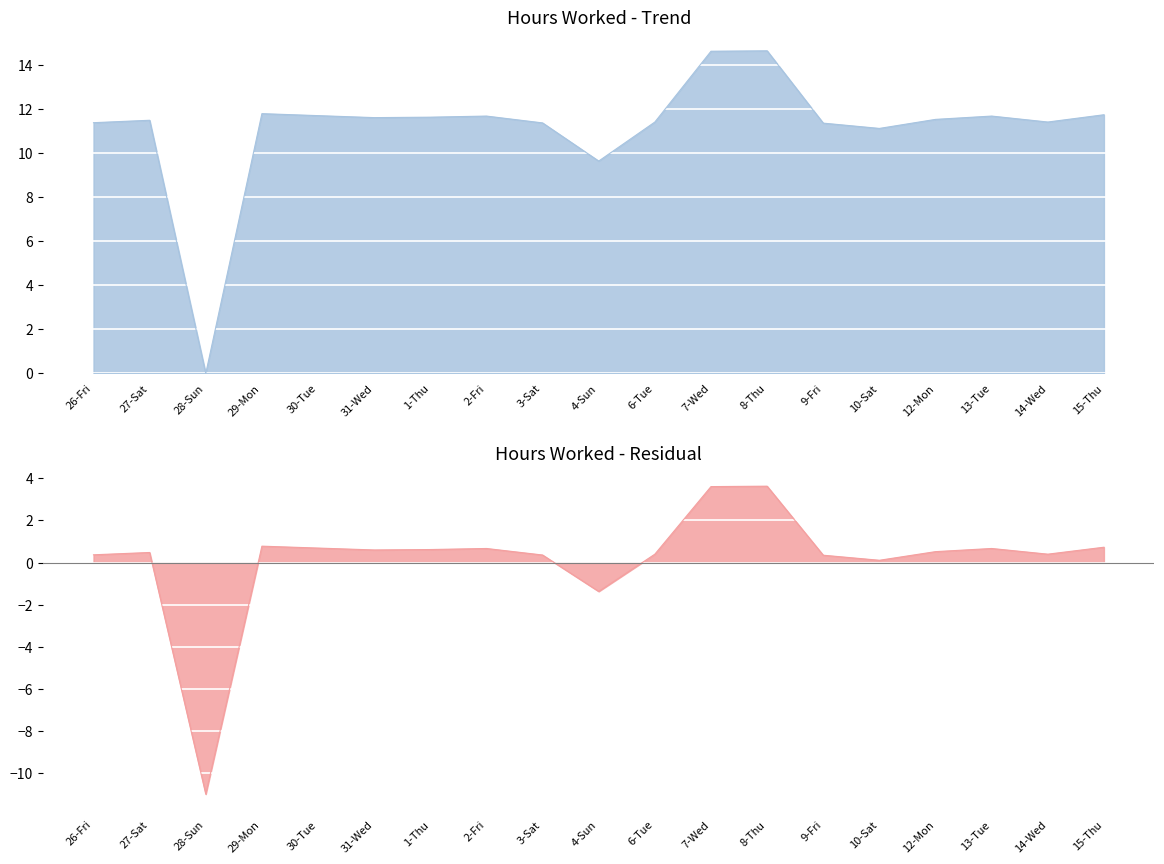

Reading left to right, list all the values displayed in this chart.

Hours Worked: 26-Fri=11.4	27-Sat=11.5	28-Sun=0.0	29-Mon=11.8	30-Tue=11.7	31-Wed=11.6	1-Thu=11.6	2-Fri=11.7	3-Sat=11.4	4-Sun=9.6	6-Tue=11.4	7-Wed=14.6	8-Thu=14.6	9-Fri=11.3	10-Sat=11.1	12-Mon=11.5	13-Tue=11.7	14-Wed=11.4	15-Thu=11.7
Residual: 26-Fri=0.4	27-Sat=0.5	28-Sun=-11.0	29-Mon=0.8	30-Tue=0.7	31-Wed=0.6	1-Thu=0.6	2-Fri=0.7	3-Sat=0.4	4-Sun=-1.4	6-Tue=0.4	7-Wed=3.6	8-Thu=3.6	9-Fri=0.3	10-Sat=0.1	12-Mon=0.5	13-Tue=0.7	14-Wed=0.4	15-Thu=0.7